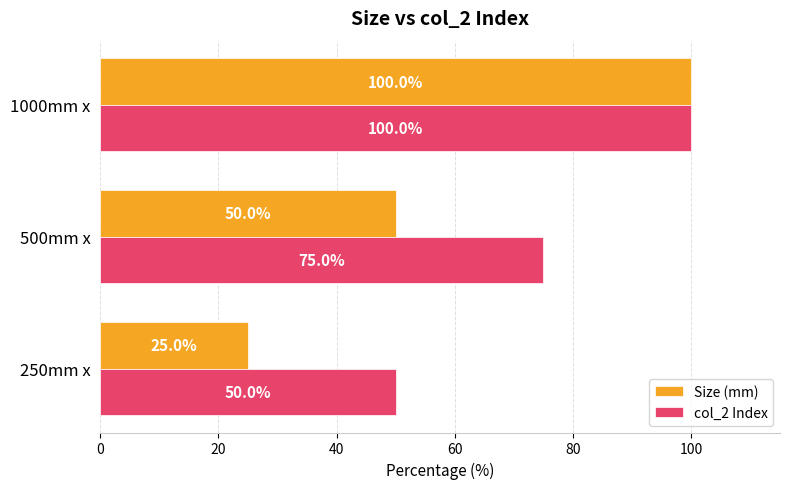

How many Size (mm) values are between 25 and 100?

3